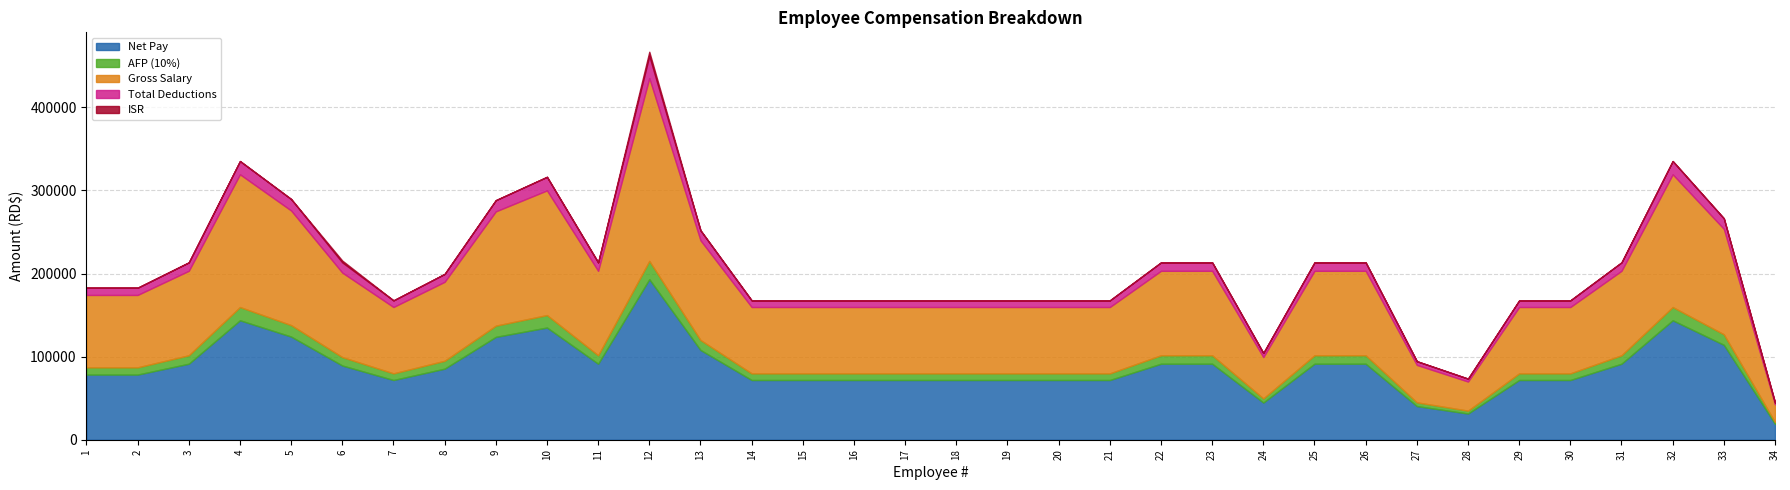

At how many categories does at least one series exceed 39026?

32